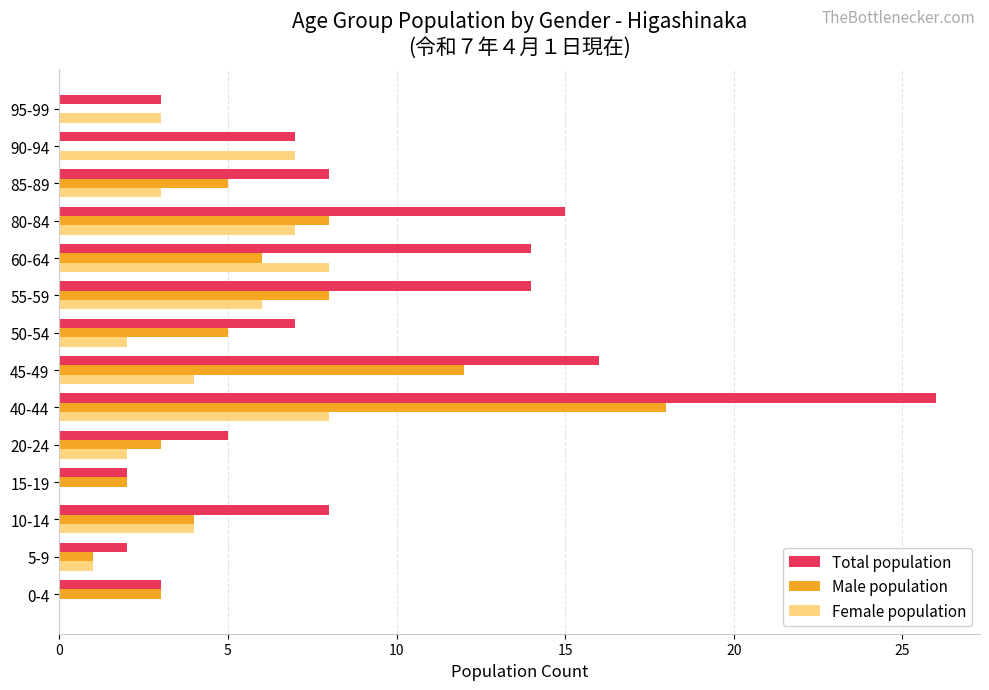

How many distinct data groups are displayed?

3